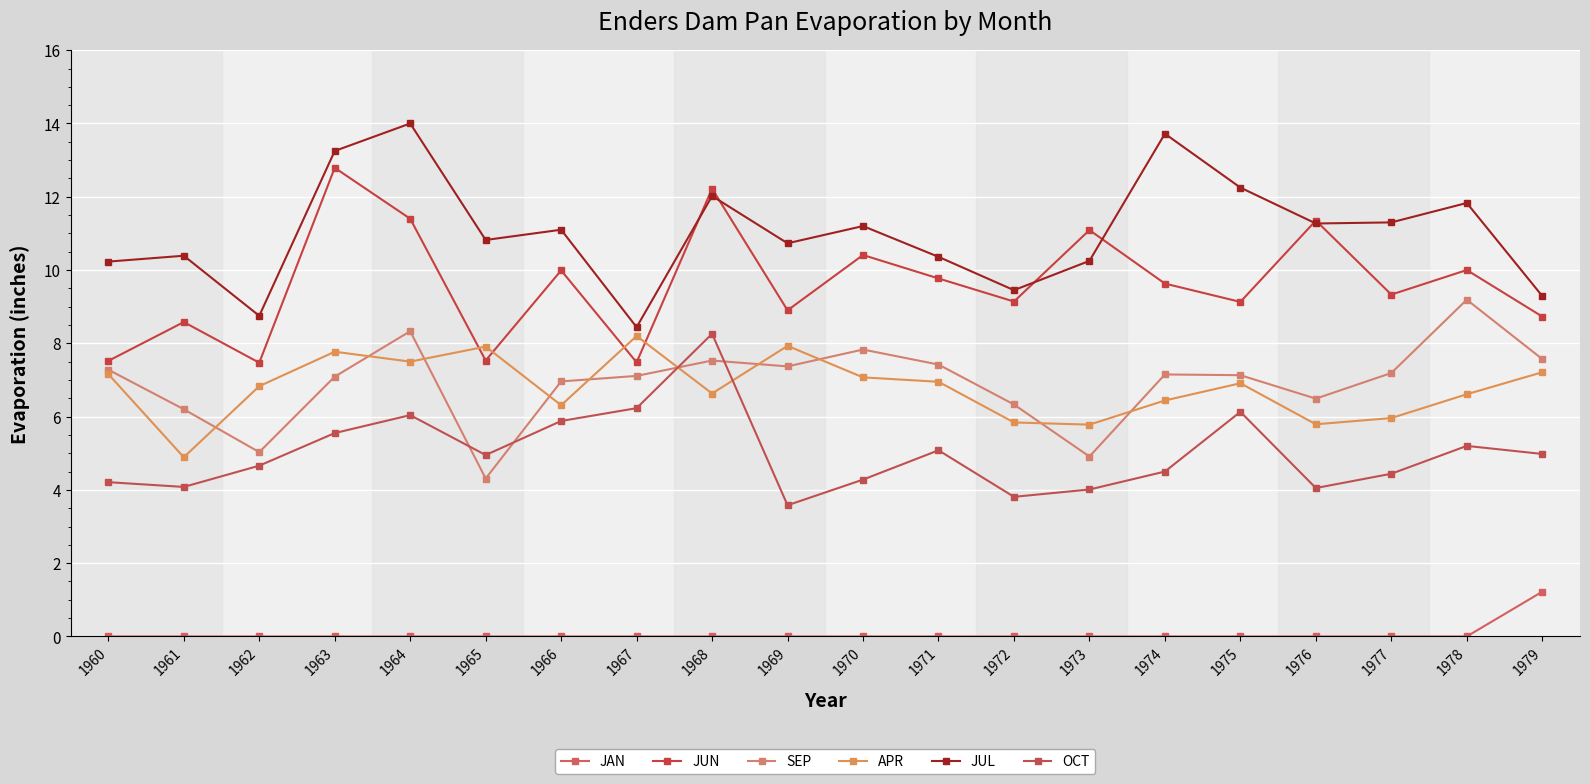

What is the lowest value of the OCT series?

3.6